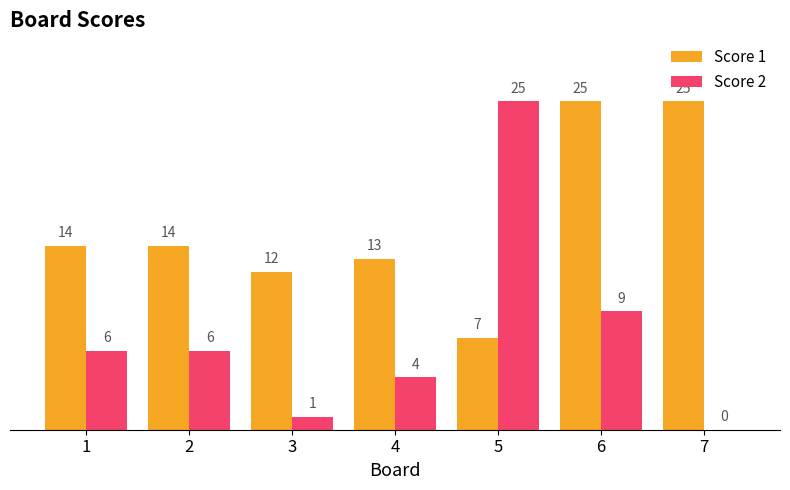

The Score 1 series shows 9 at 2. True or false?

False